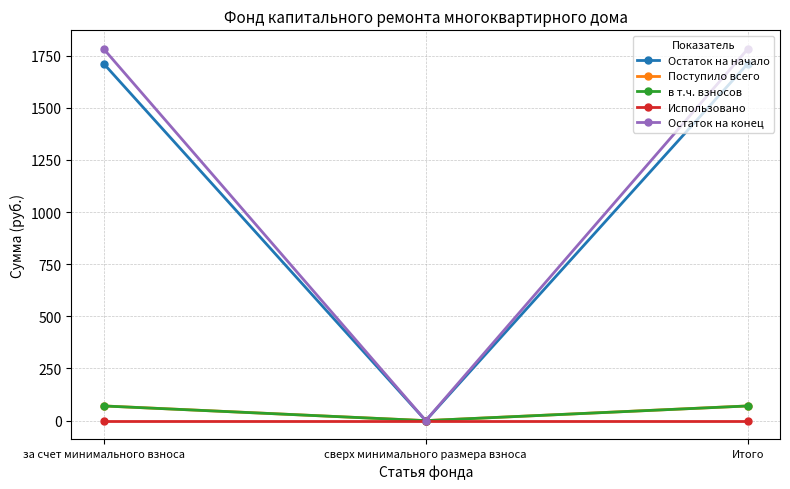

The value of в т.ч. взносов at Итого is 70.3. True or false?

True